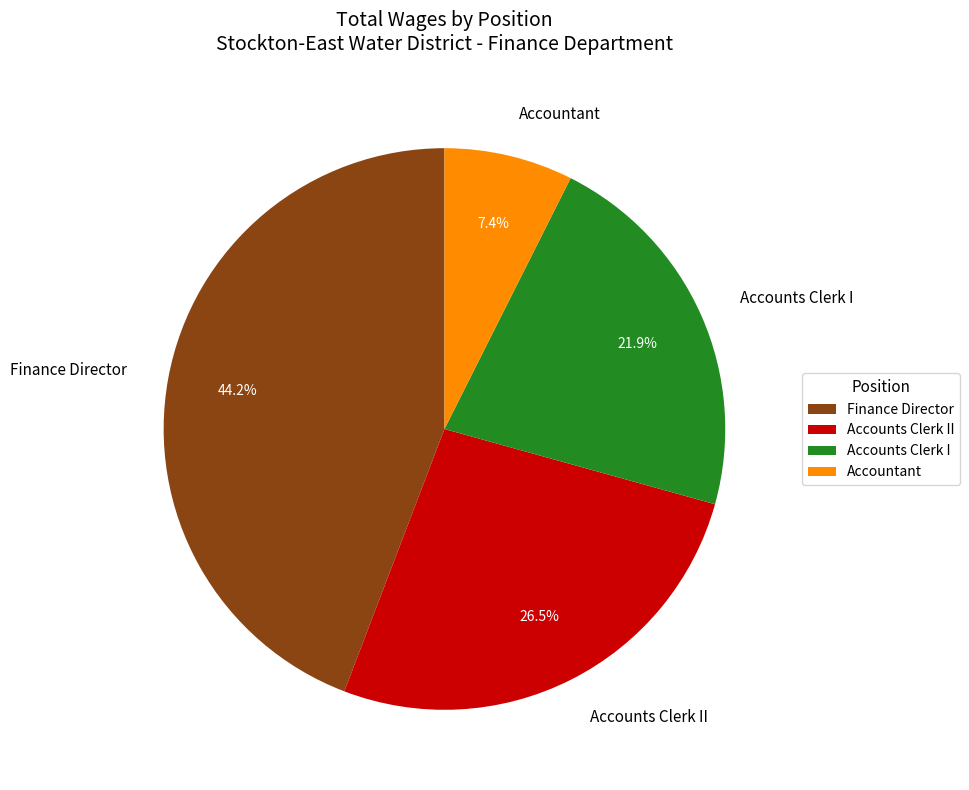

Is it true that Finance Director is 37% of the pie?

False